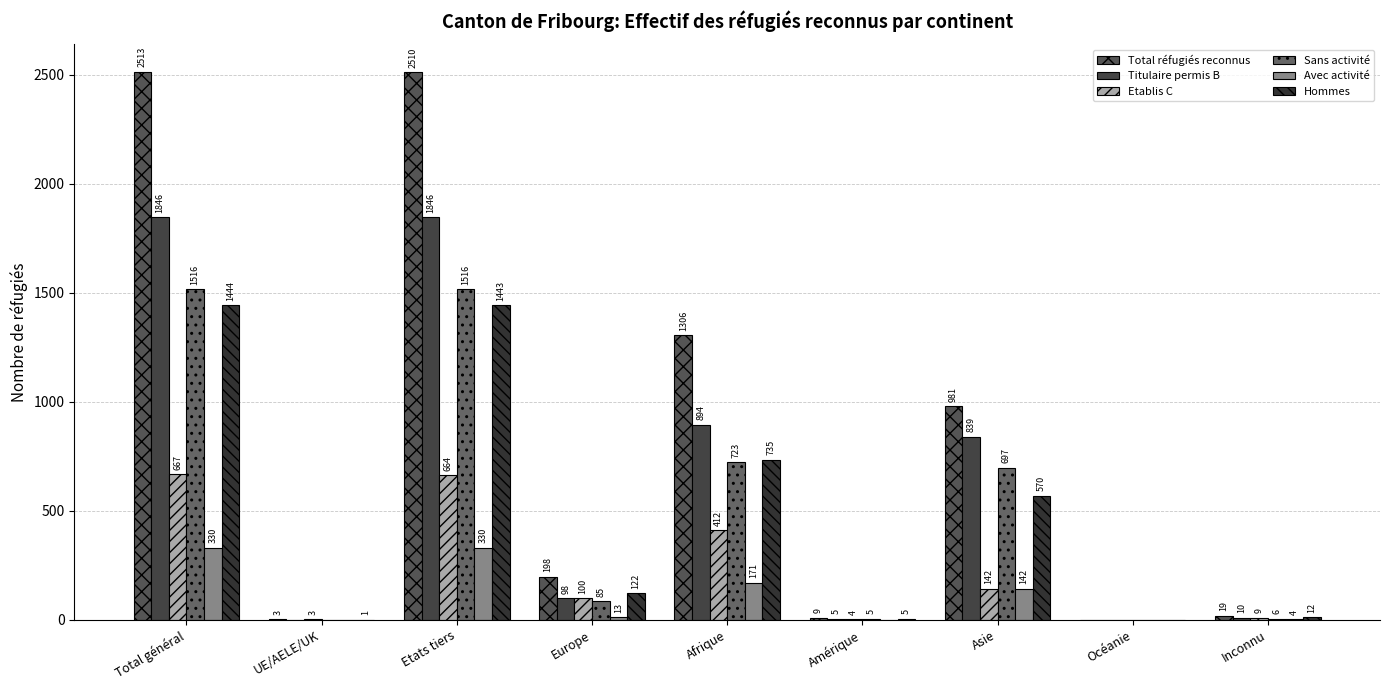

Reading left to right, extract all data points from this chart.

Total réfugiés reconnus: 2513	3	2510	198	1306	9	981	0	19
Titulaire permis B: 1846	0	1846	98	894	5	839	0	10
Etablis C: 667	3	664	100	412	4	142	0	9
Sans activité: 1516	0	1516	85	723	5	697	0	6
Avec activité: 330	0	330	13	171	0	142	0	4
Hommes: 1444	1	1443	122	735	5	570	0	12